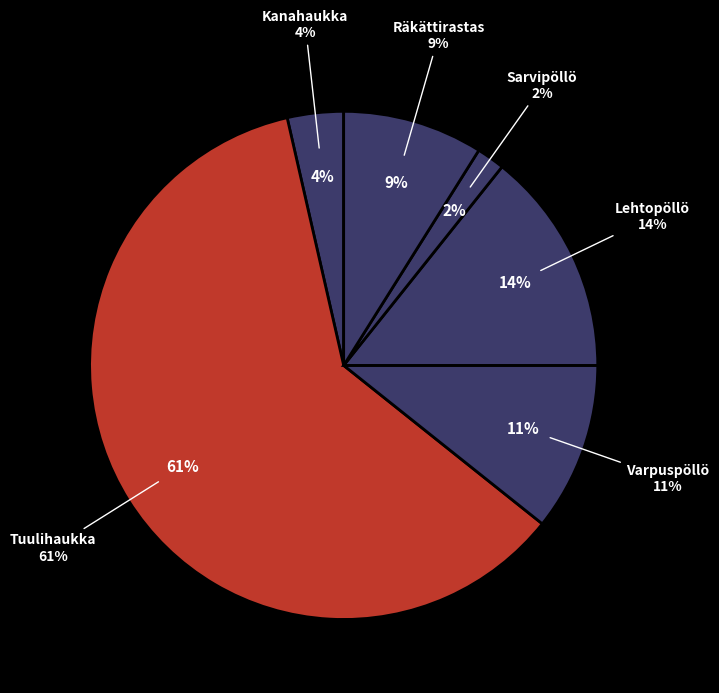

What is the majority slice?

Tuulihaukka